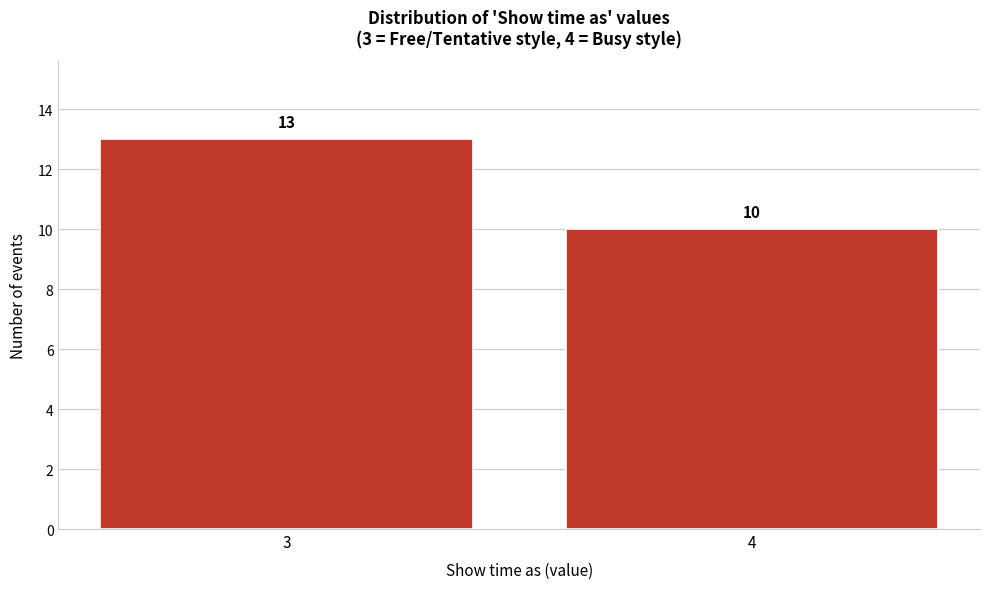

Reading right to left, list all the values displayed in this chart.

4=10	3=13